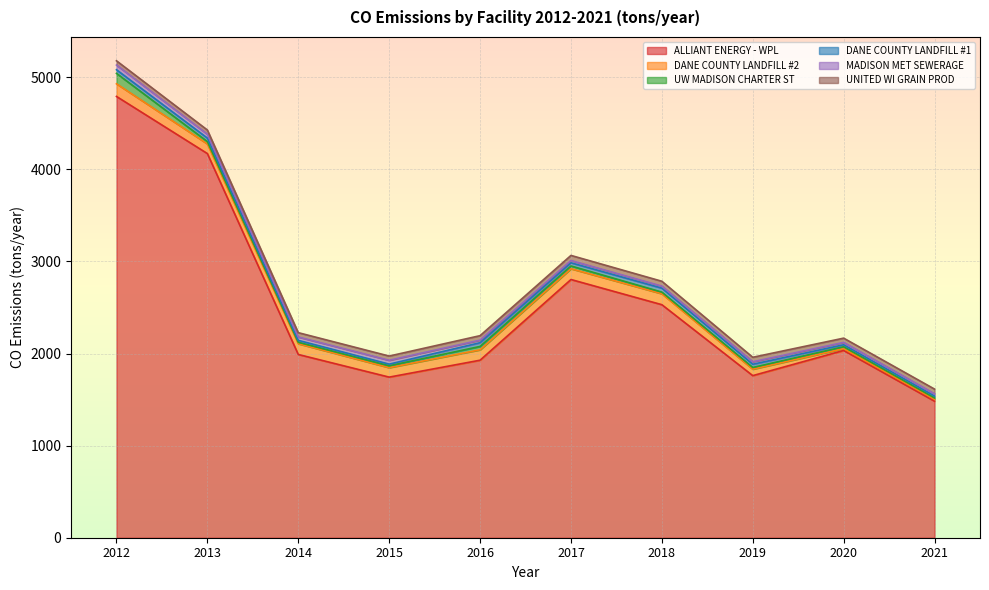

Reading left to right, transcribe all the data shown in this chart.

ALLIANT ENERGY - WPL: 4791.3	4171.0	1989.7	1743.7	1927.4	2803.6	2530.2	1760.0	2033.3	1482.4
DANE COUNTY LANDFILL #2: 137.4	104.6	116.5	102.7	113.3	117.2	118.9	70.1	20.1	20.2
UW MADISON CHARTER ST: 113.0	25.3	15.5	20.4	36.3	29.8	17.8	18.5	20.1	14.8
DANE COUNTY LANDFILL #1: 39.4	37.9	20.9	17.8	40.6	34.5	42.9	35.0	21.5	20.6
MADISON MET SEWERAGE: 51.1	41.9	36.8	41.9	28.0	24.7	21.9	27.2	25.7	24.3
UNITED WI GRAIN PROD: 46.0	45.9	47.0	45.8	48.3	55.4	52.9	48.3	46.1	51.4